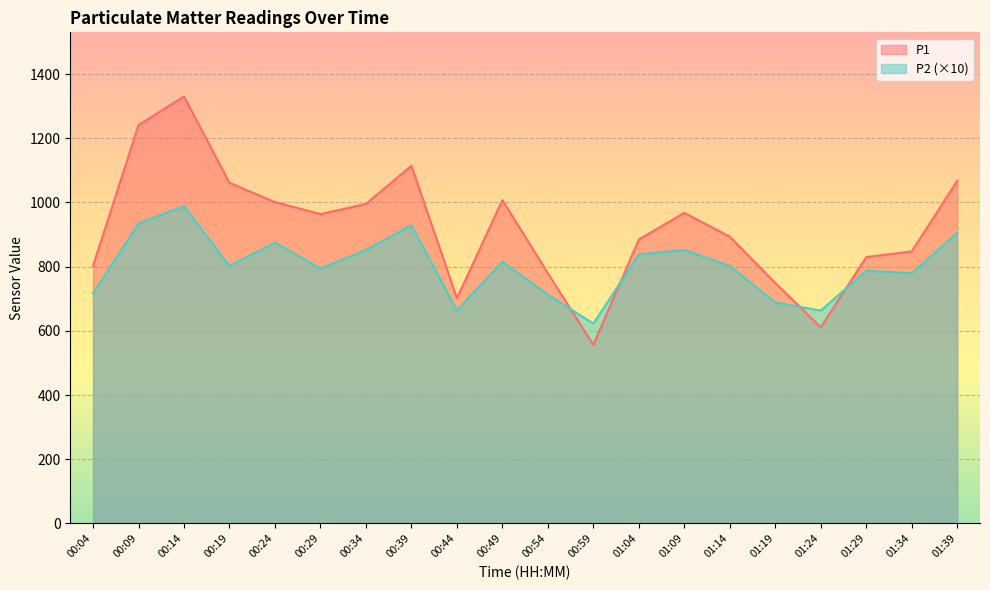

True or false: P2 has more than 2 points higher than both neighbors.

True